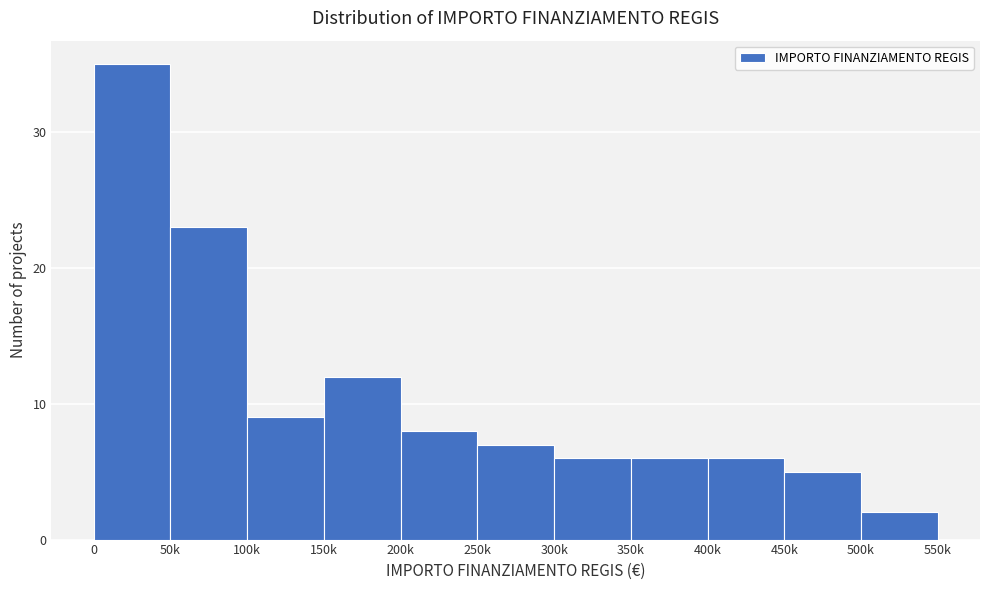

Reading right to left, what are all the values shown in this chart?

500k=2	450k=5	400k=6	350k=6	300k=6	250k=7	200k=8	150k=12	100k=9	50k=23	0=35